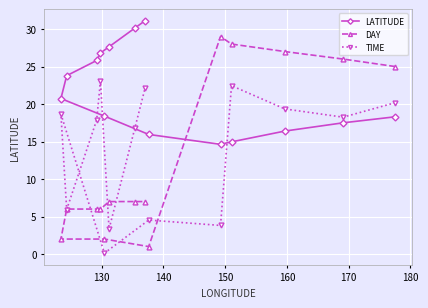

What is the difference between the second highest and second lowest values in the LATITUDE series?

15.2